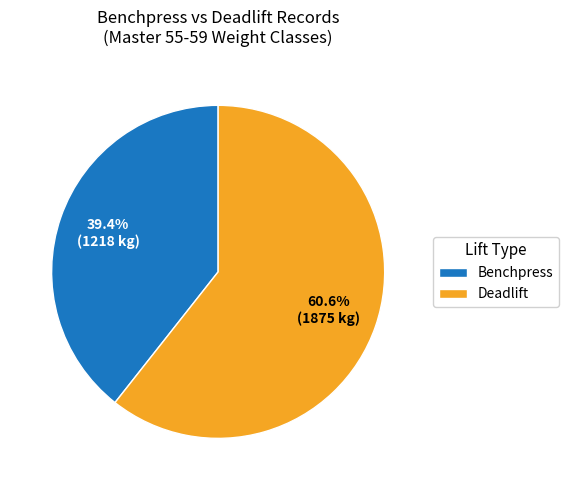

Is the sum of Deadlift and Benchpress greater than half?

Yes